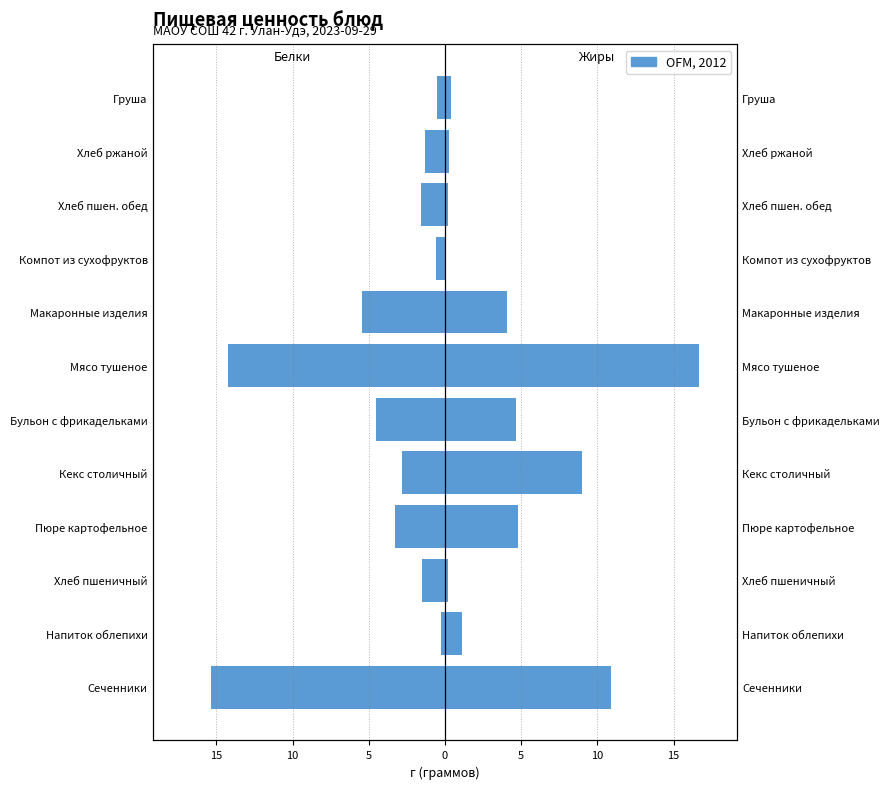

Rank the series at Напиток облепихи from lowest to highest value.

Белки, Жиры